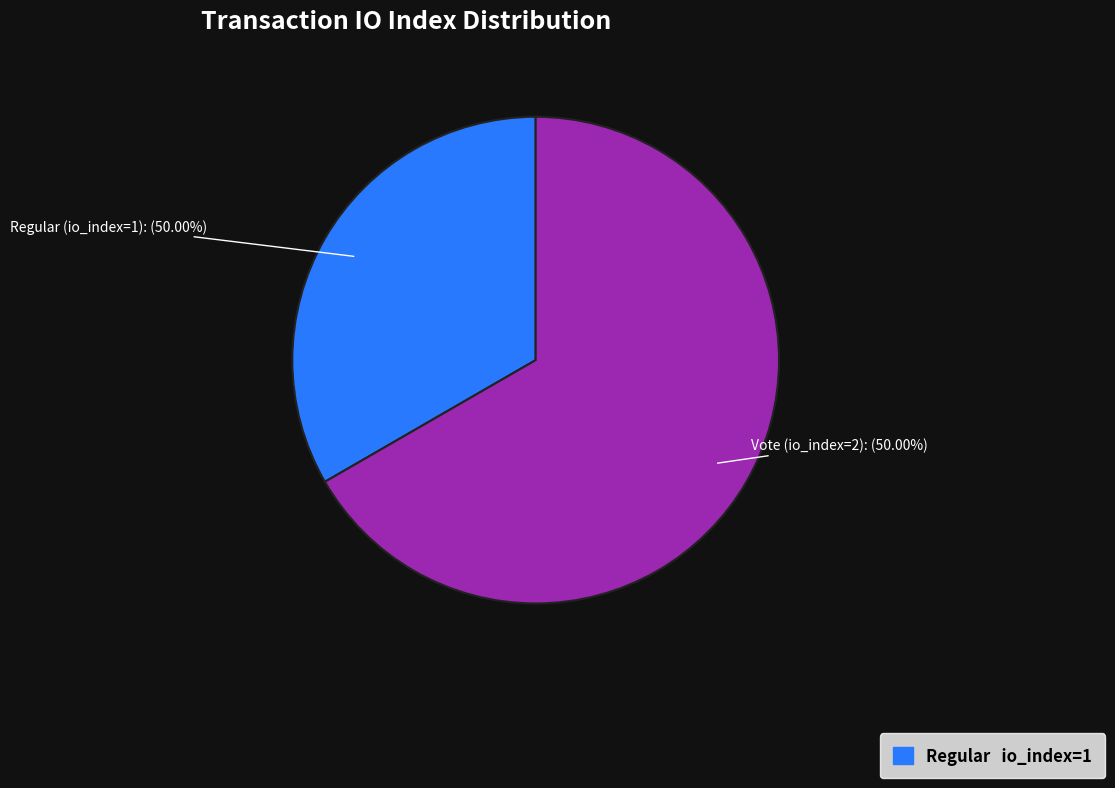

To the nearest percent, what percentage of the pie is Vote (io_index=2)?

67%